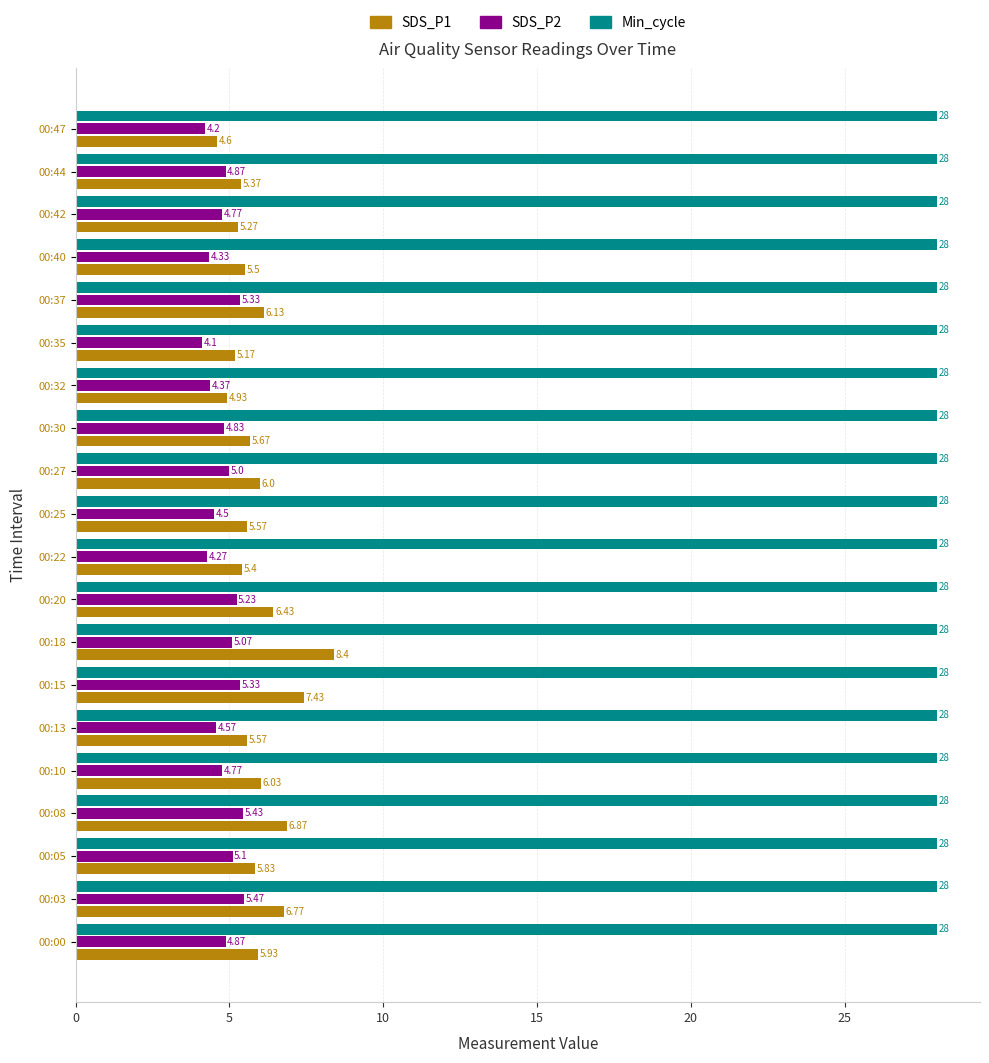

What are all the series names shown in the legend?

SDS_P1, SDS_P2, Min_cycle